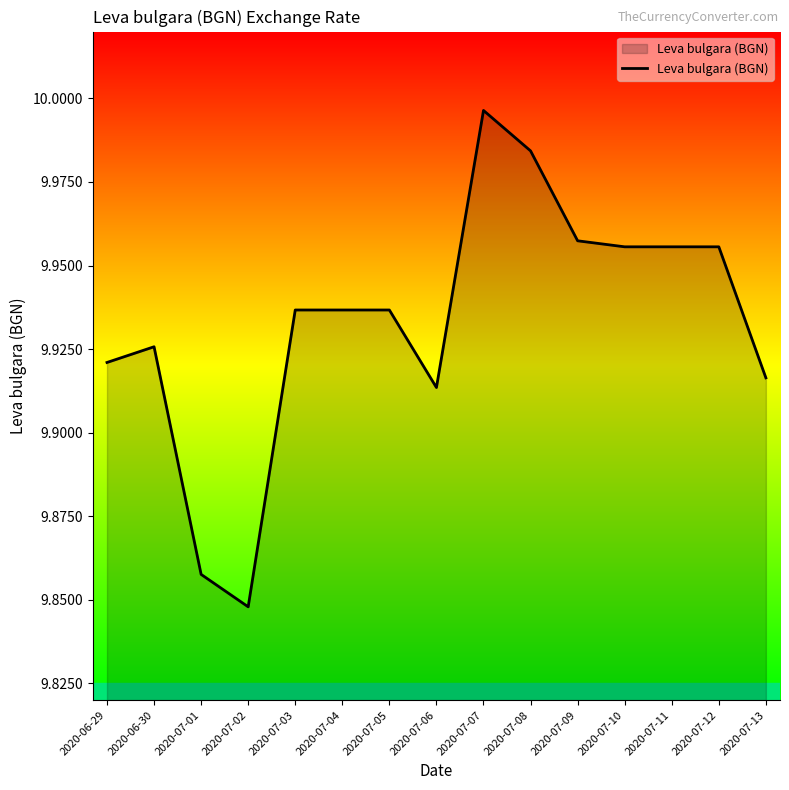

Which category has the highest value across all series?

2020-07-07